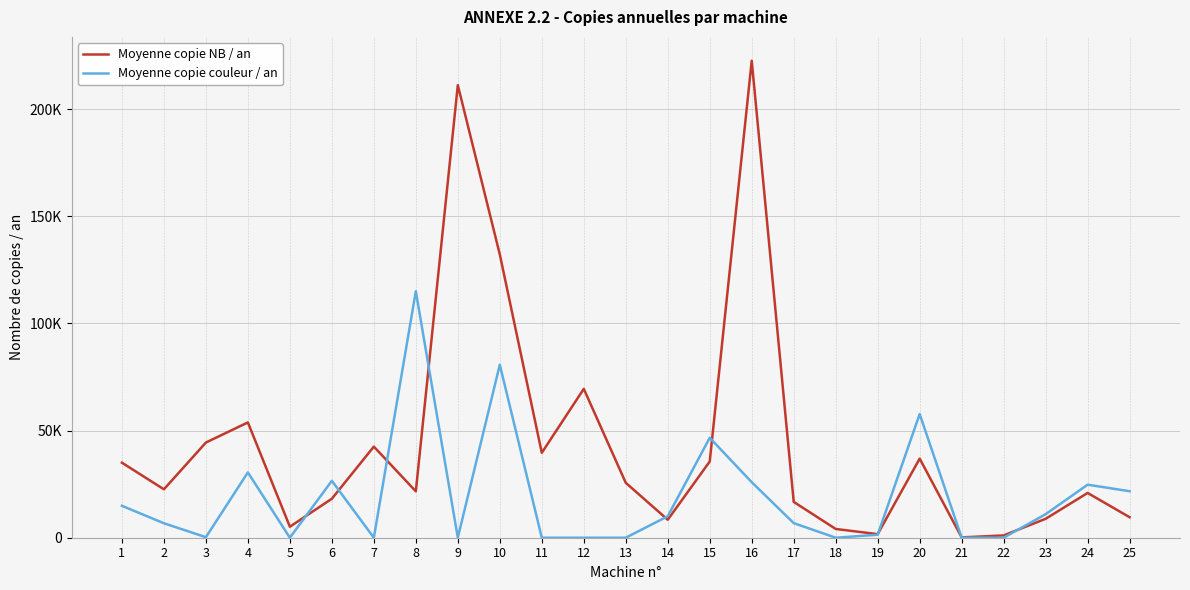

At how many categories does at least one series exceed 134741?

2